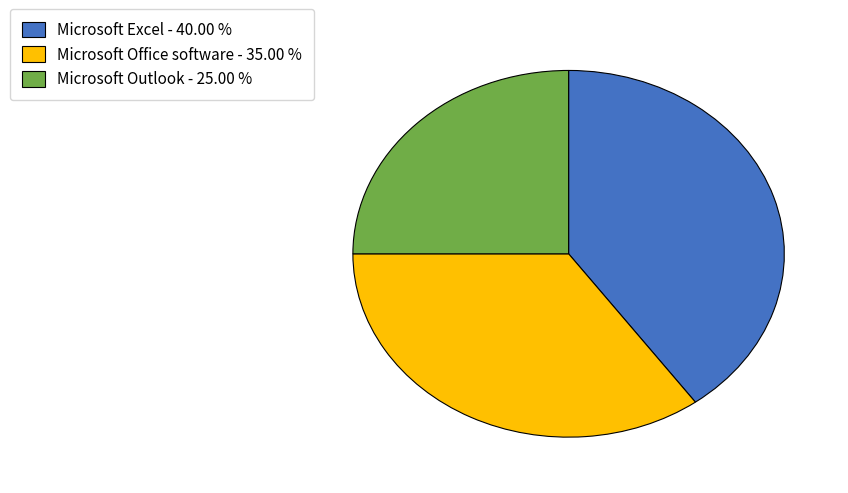

Combined, do Microsoft Excel - 40.00 % and Microsoft Office software - 35.00 % account for over 50%?

Yes